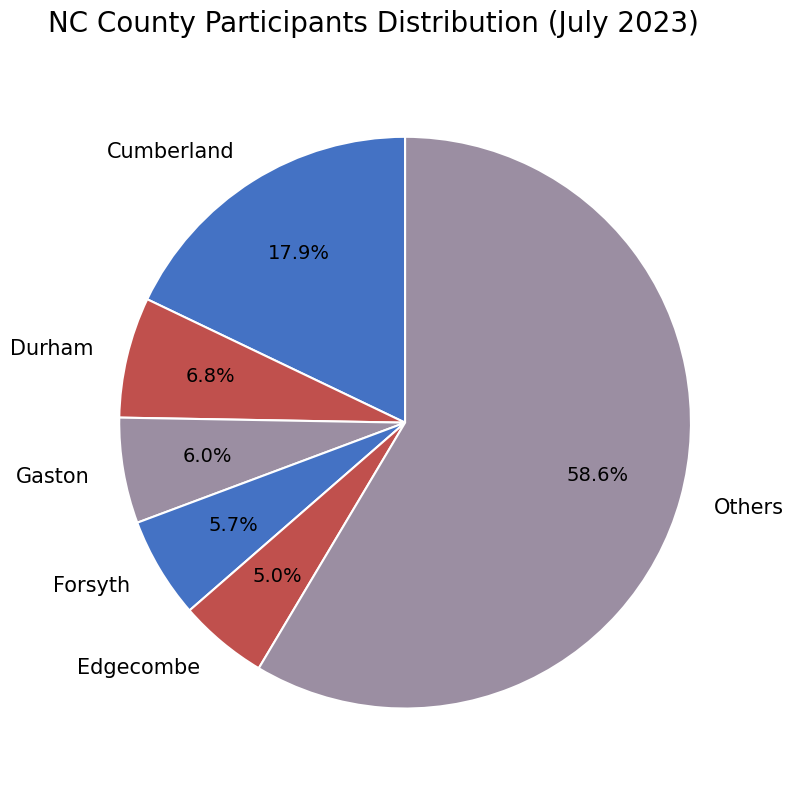

Which category has the smallest portion of the pie?

Edgecombe